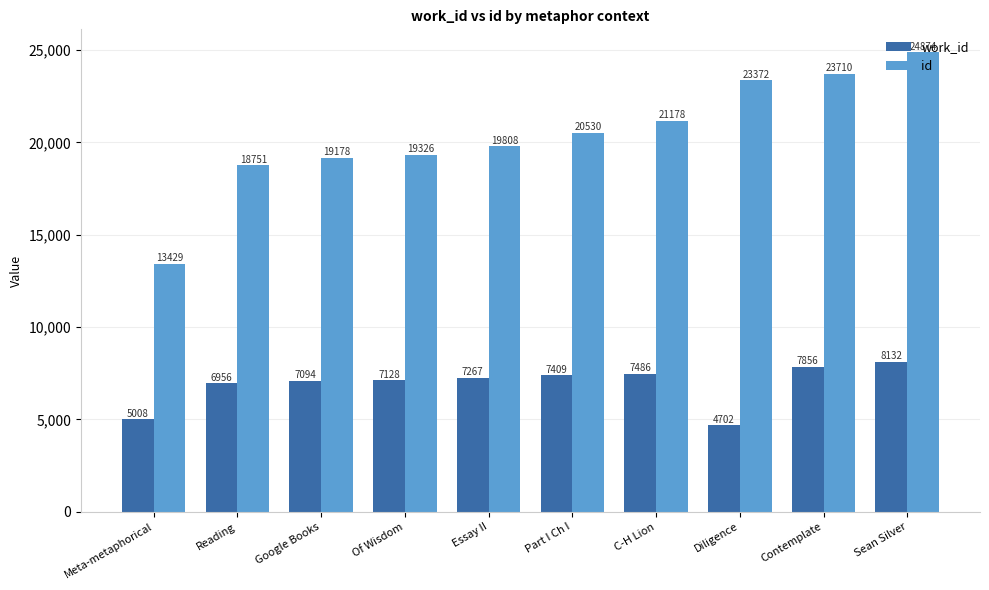

What is the spread (max minus min) of values at Diligence?

18670